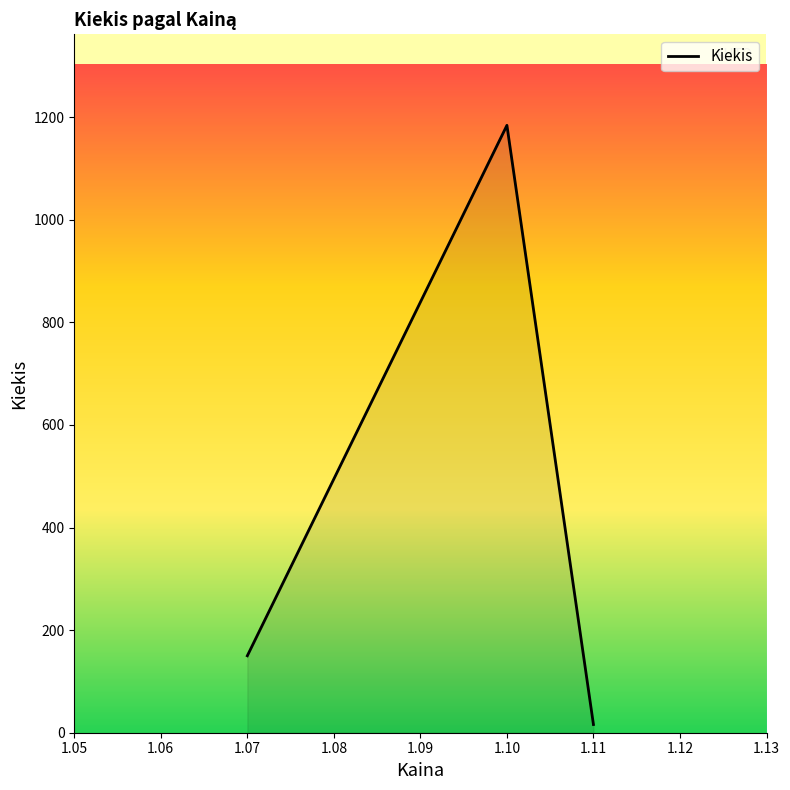

What is the minimum value shown in the chart?

16